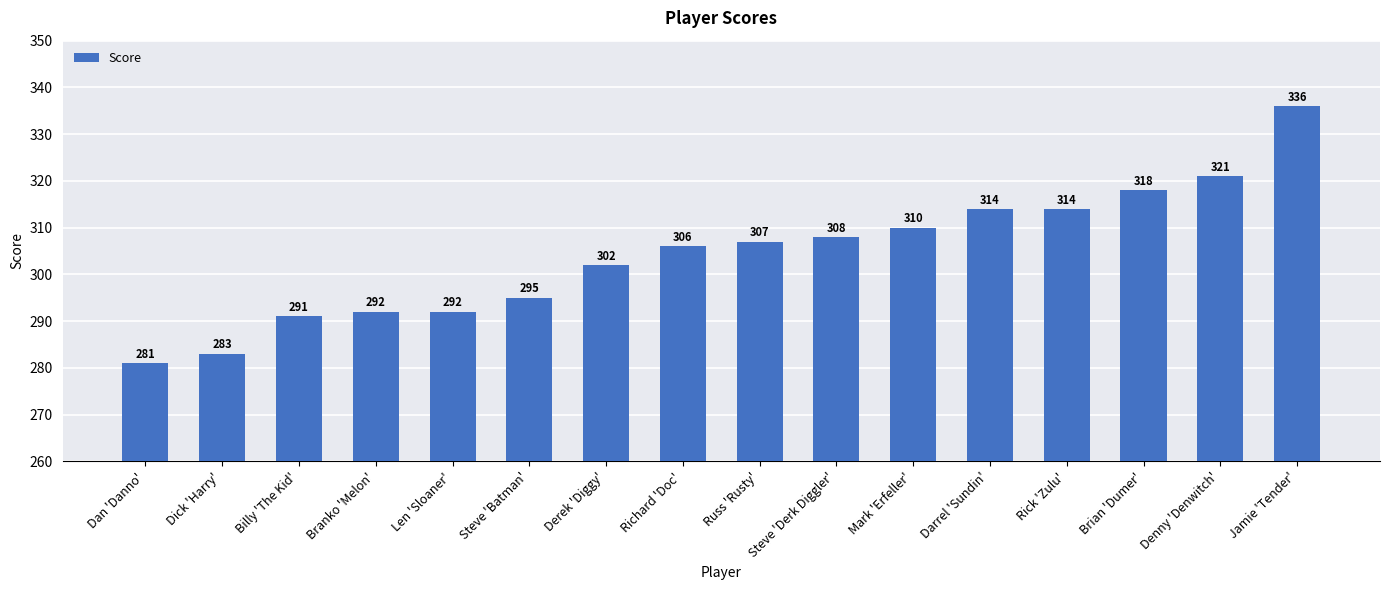

True or false: the data shows 515 at Mark 'Erfeller'.

False